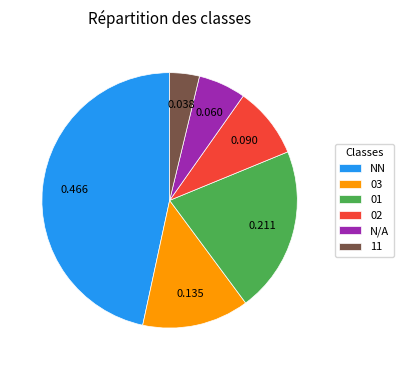

Is there a majority slice in this chart?

No